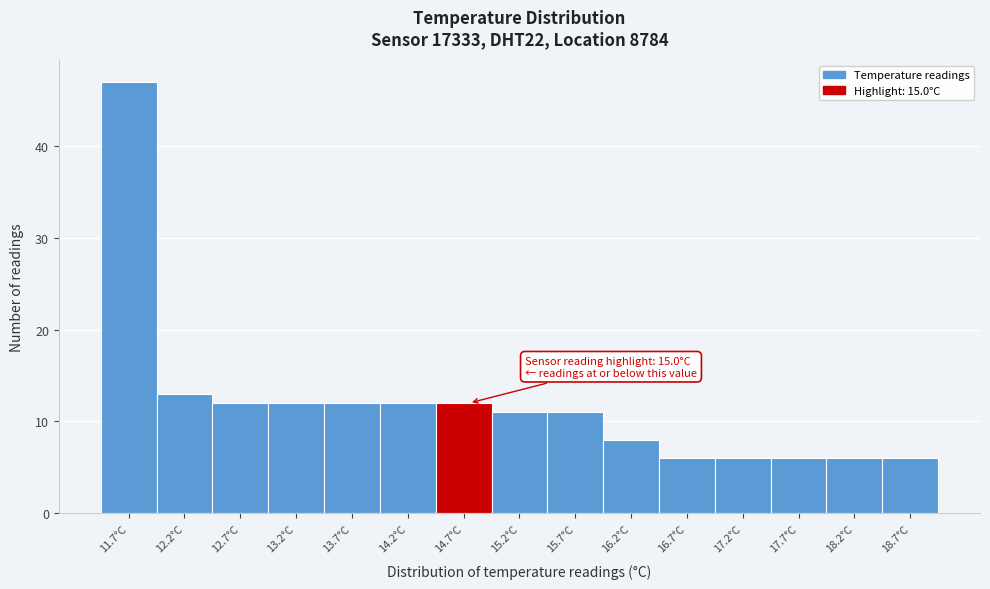

Reading left to right, what are all the values shown in this chart?

47	13	12	12	12	12	12	11	11	8	6	6	6	6	6